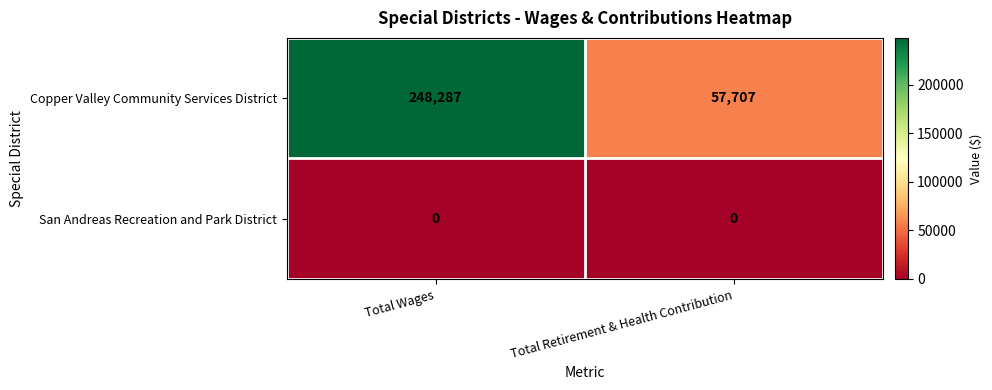

Reading right to left, transcribe all the data shown in this chart.

Copper Valley Community Services District: 57707	248287
San Andreas Recreation and Park District: 0	0